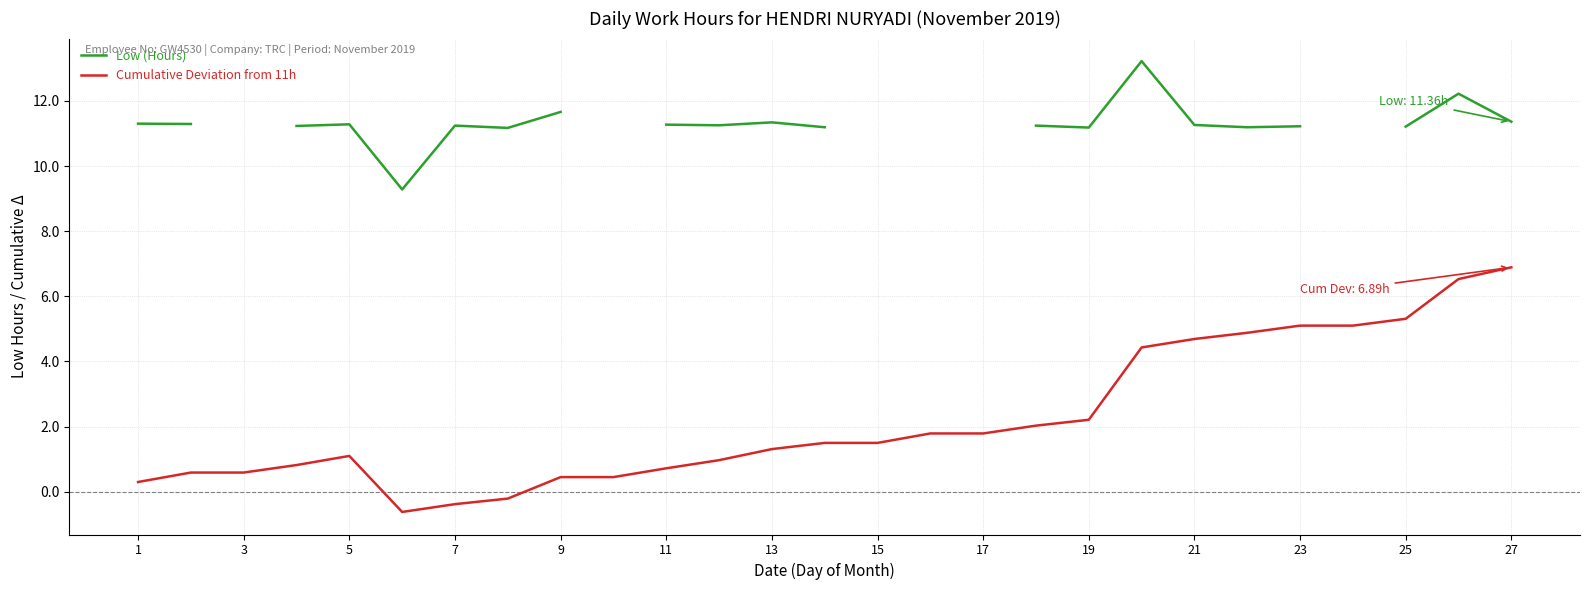

Which series has the largest range (max minus min)?

Cumulative Deviation from 11h